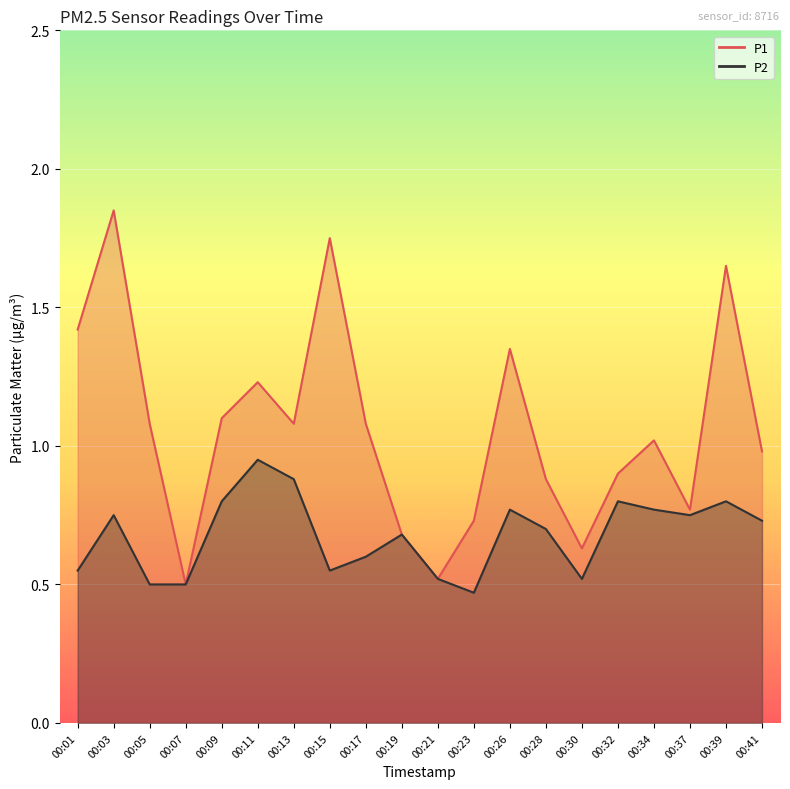

What is the difference between the maximum and minimum values in the P1 series?

1.4